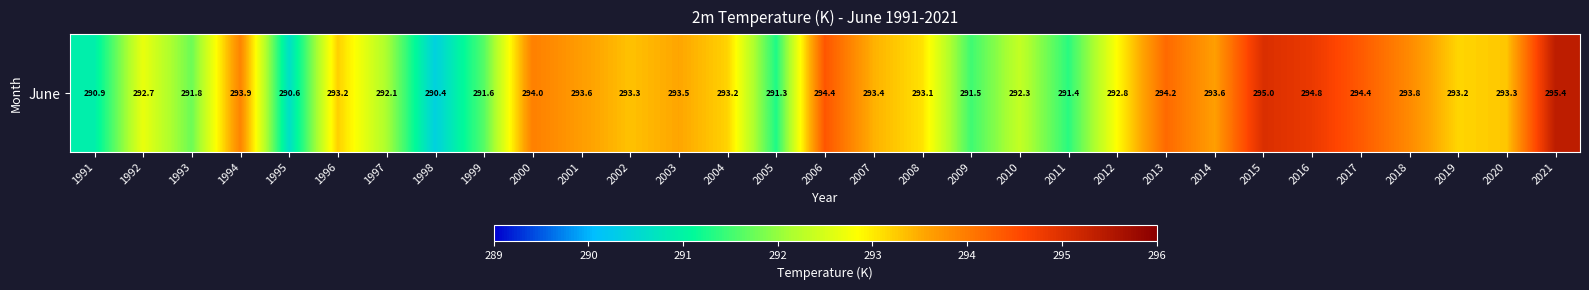

The value at 2017 is 294.4. True or false?

True